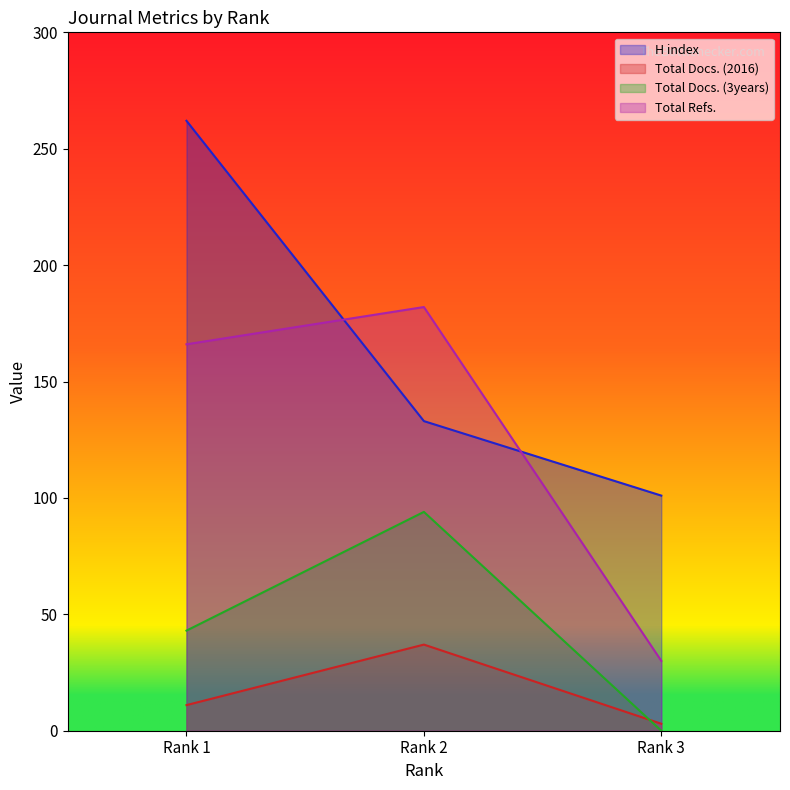

Which series has the widest spread of values?

H index